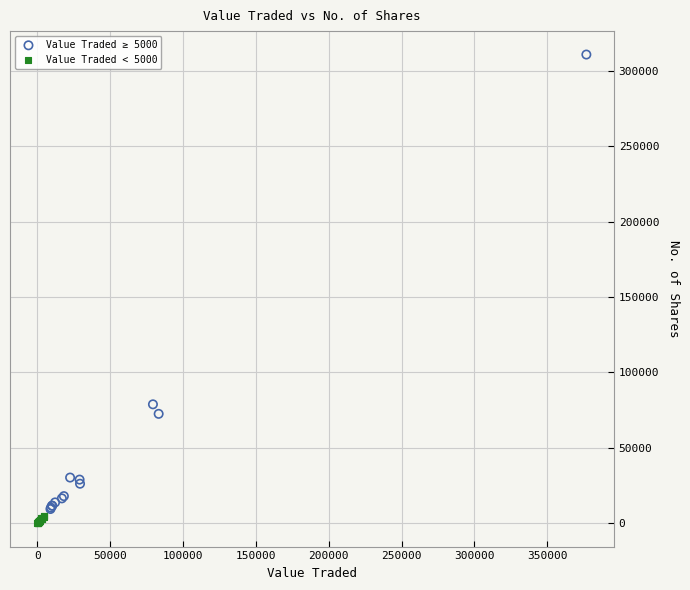

Which series contains the lowest Y value?

Value Traded < 5000